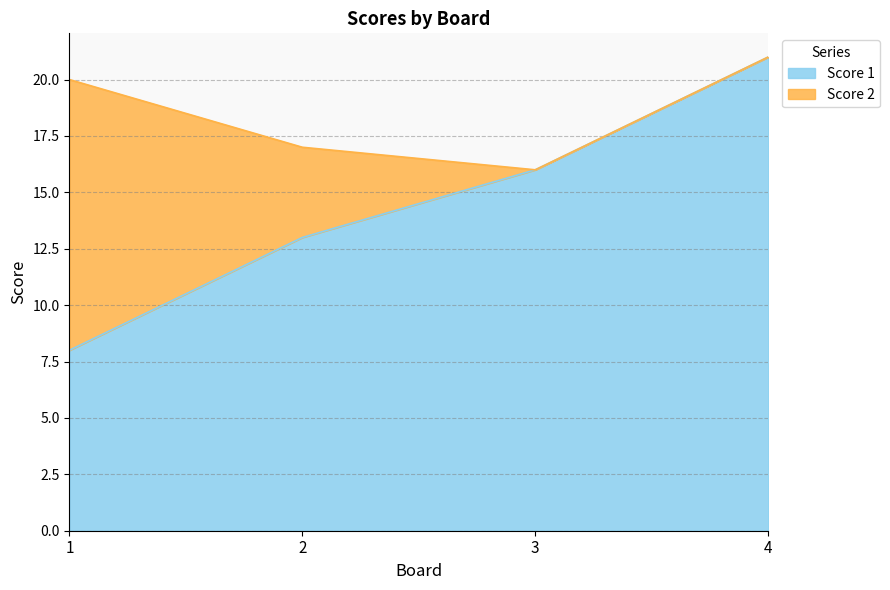

Does the chart display data point markers on the line(s)?

No